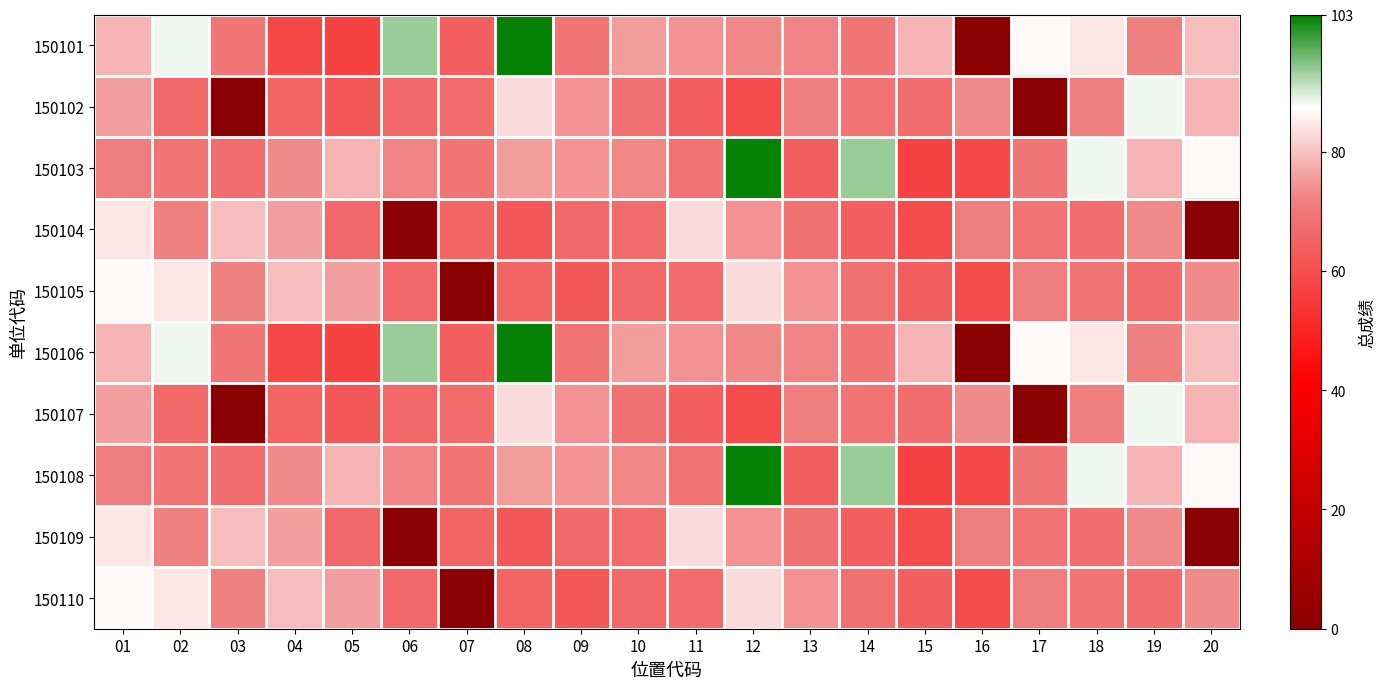

Rank the series by their maximum value, from highest to lowest.

150101, 150103, 150106, 150108, 150102, 150107, 150105, 150110, 150104, 150109